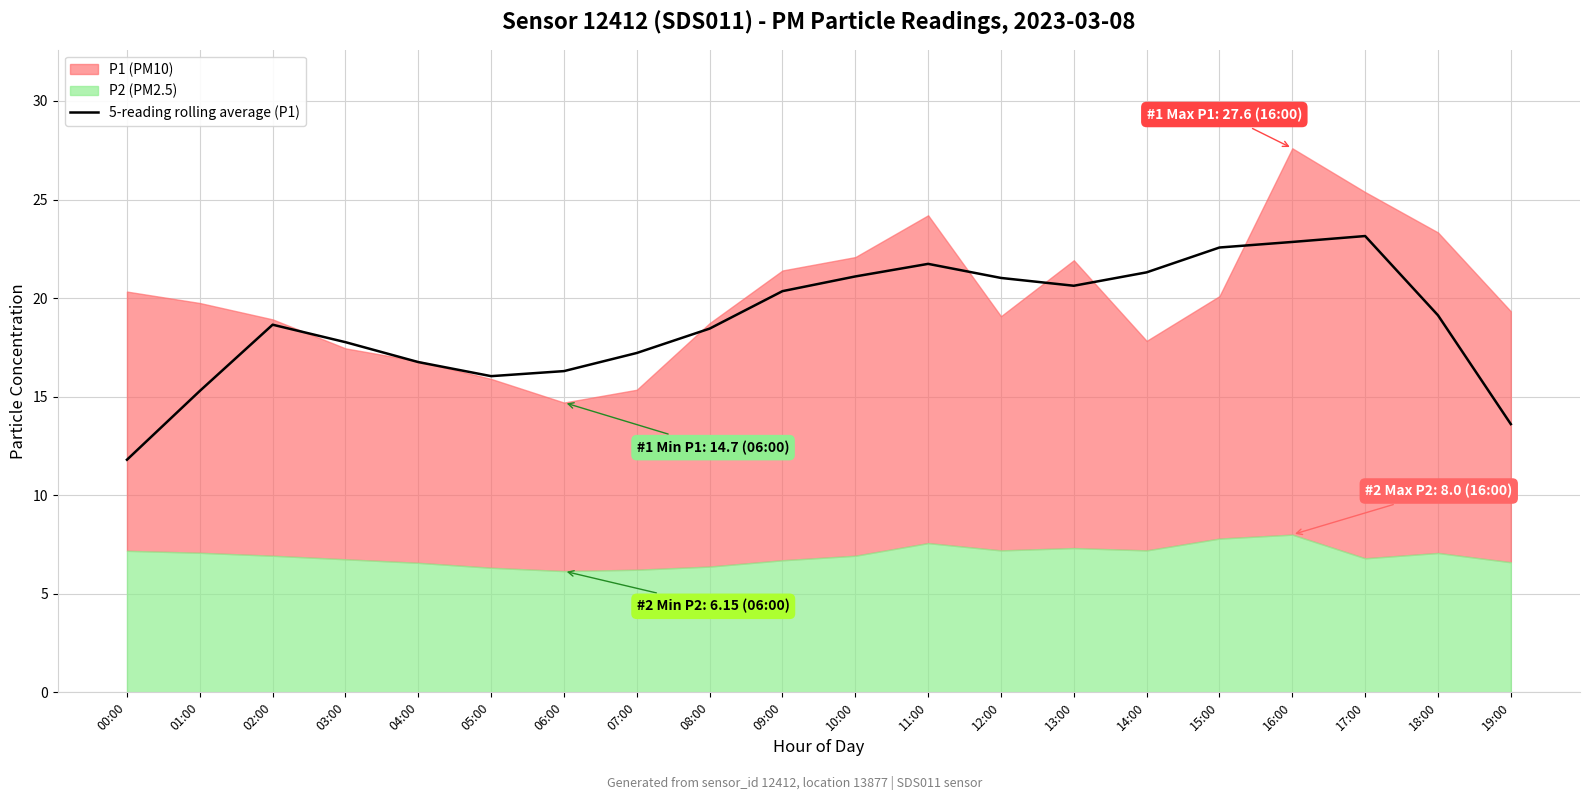

True or false: the data shows 21.1 at 10:00.

True